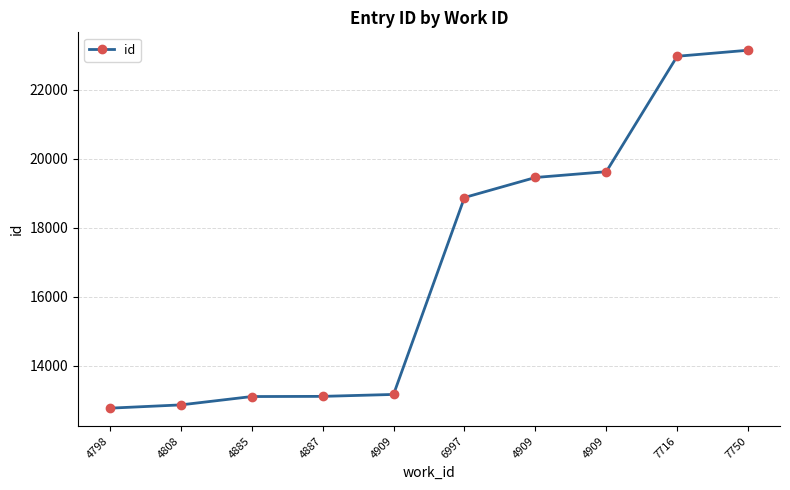

Reading left to right, list all the values displayed in this chart.

4798=12767	4808=12862	4885=13104	4887=13109	4909=13165	6997=18875	4909=19456	4909=19624	7716=22971	7750=23146